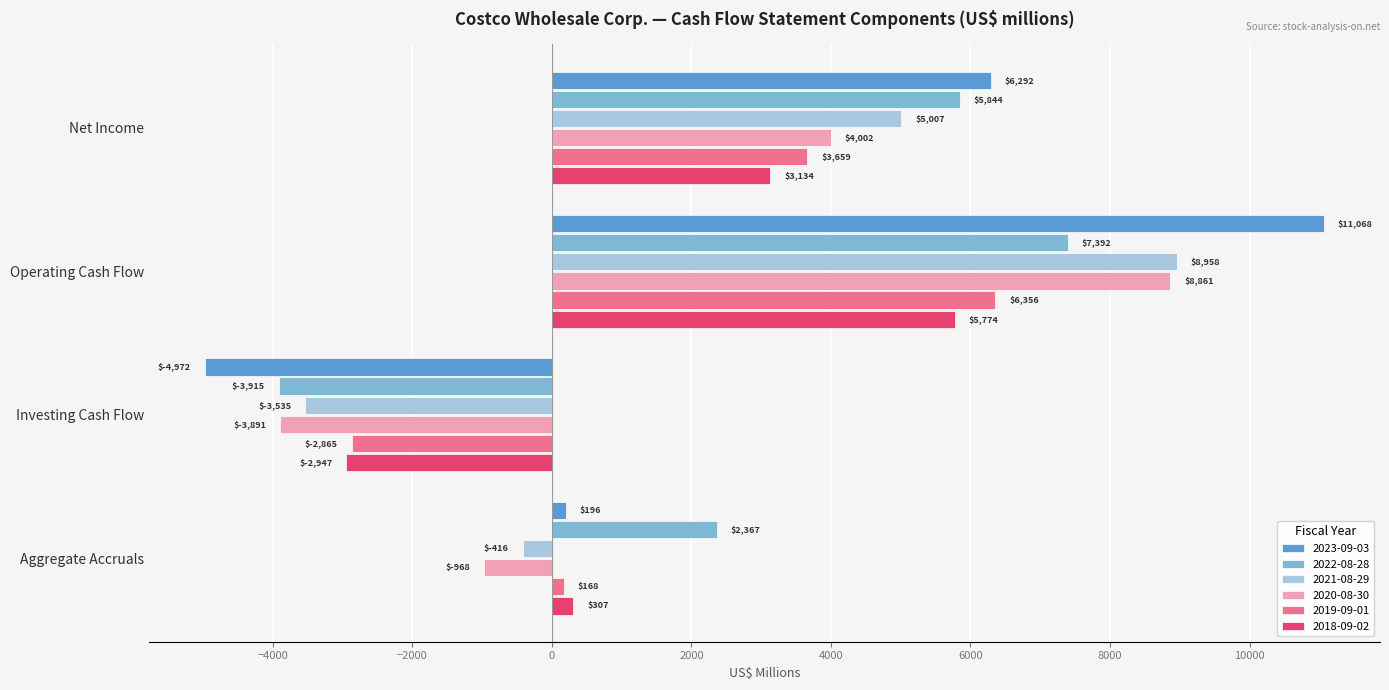

Read the 2018-09-02 value at Net Income, to the nearest 100.

3100